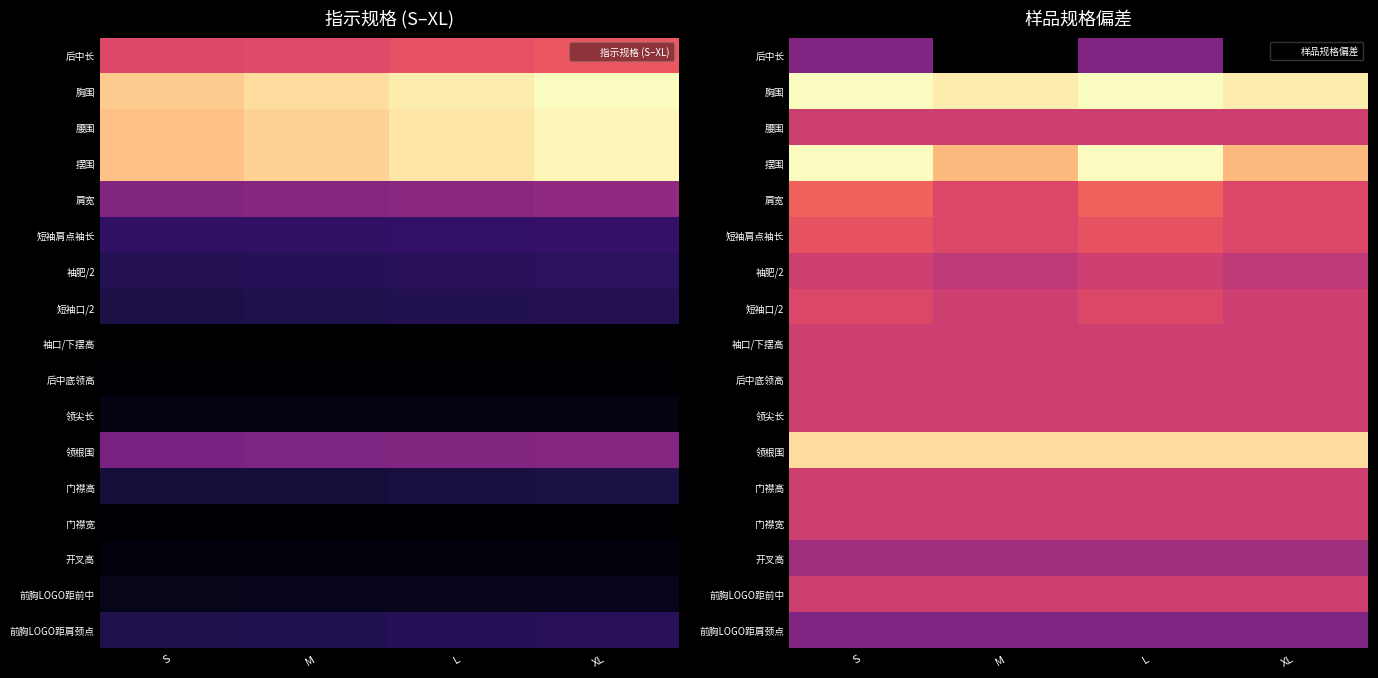

How many data points does each series have?

4